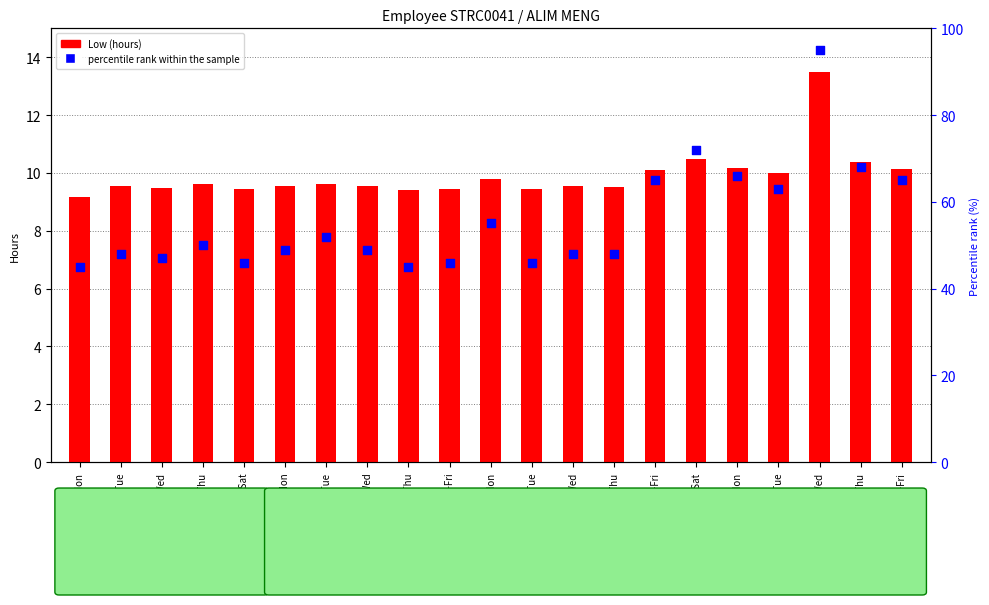

At which category is the sum across all series the highest?

20-Wed